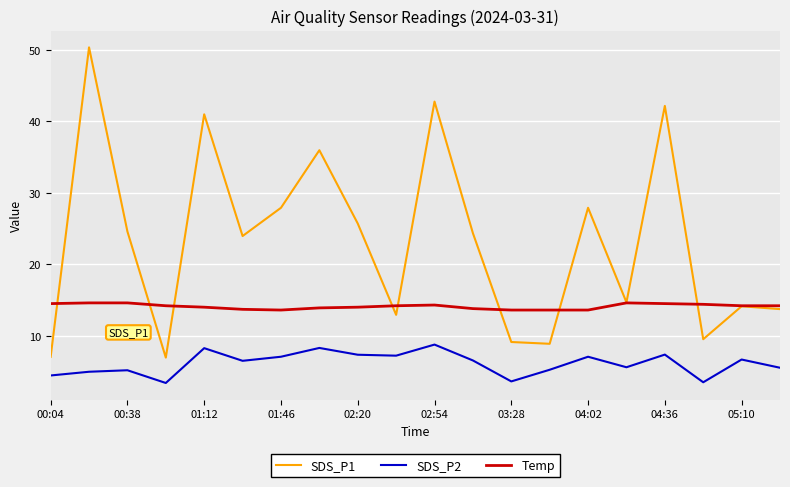

Which series has the largest range (max minus min)?

SDS_P1